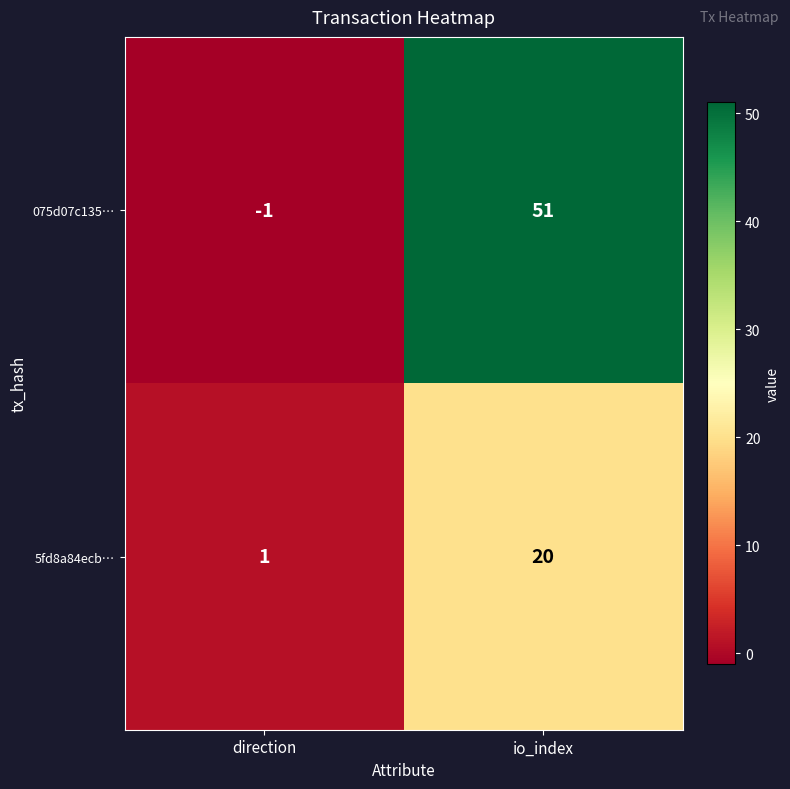

Between direction and io_index, which series saw the biggest shift?

075d07c135…